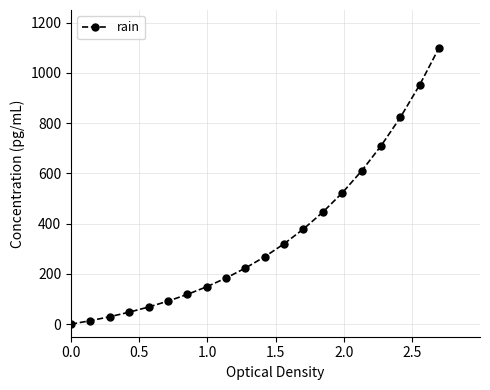

Reading left to right, list all the values displayed in this chart.

0.0	13.8	29.6	47.6	68.1	91.6	118.3	148.7	183.5	223.1	268.3	319.9	378.7	445.8	522.3	609.6	709.2	822.7	952.3	1100.0